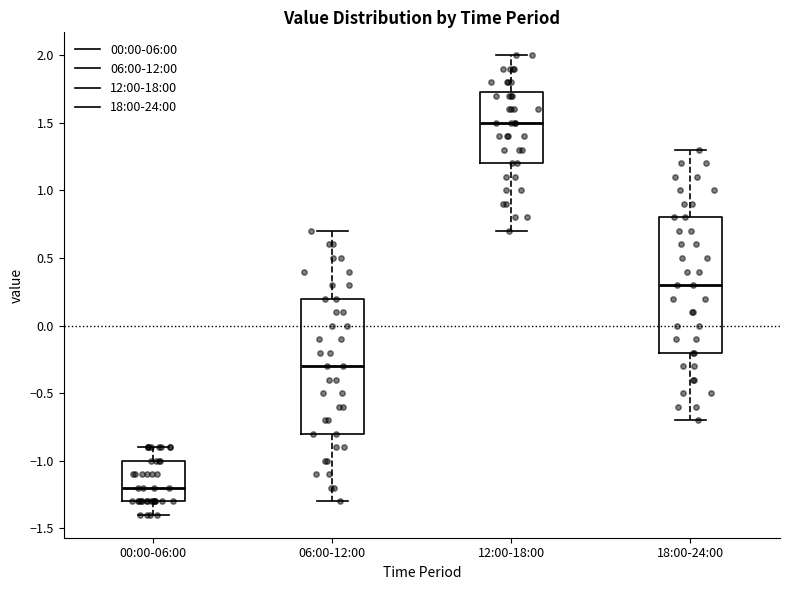

Reading left to right, read every box against the y-axis: the position of its median line, the range the box covers, and the ends of its whiskers. The values are not printed on the chart, so give them approximately, as read against the axis.

00:00-06:00: median -1.20, box -1.30 to -1.00, whiskers -1.40 to -0.90
06:00-12:00: median -0.30, box -0.80 to 0.20, whiskers -1.30 to 0.70
12:00-18:00: median 1.50, box 1.20 to 1.75, whiskers 0.70 to 2.00
18:00-24:00: median 0.30, box -0.20 to 0.80, whiskers -0.70 to 1.30